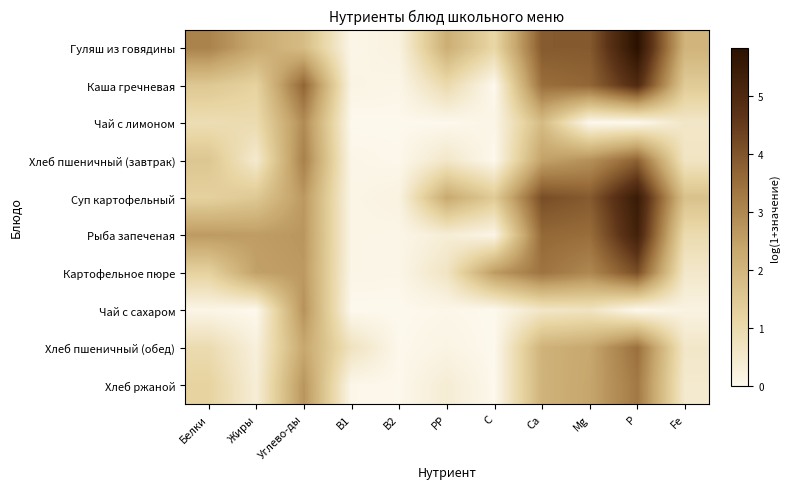

At which category is the sum across all series the highest?

P